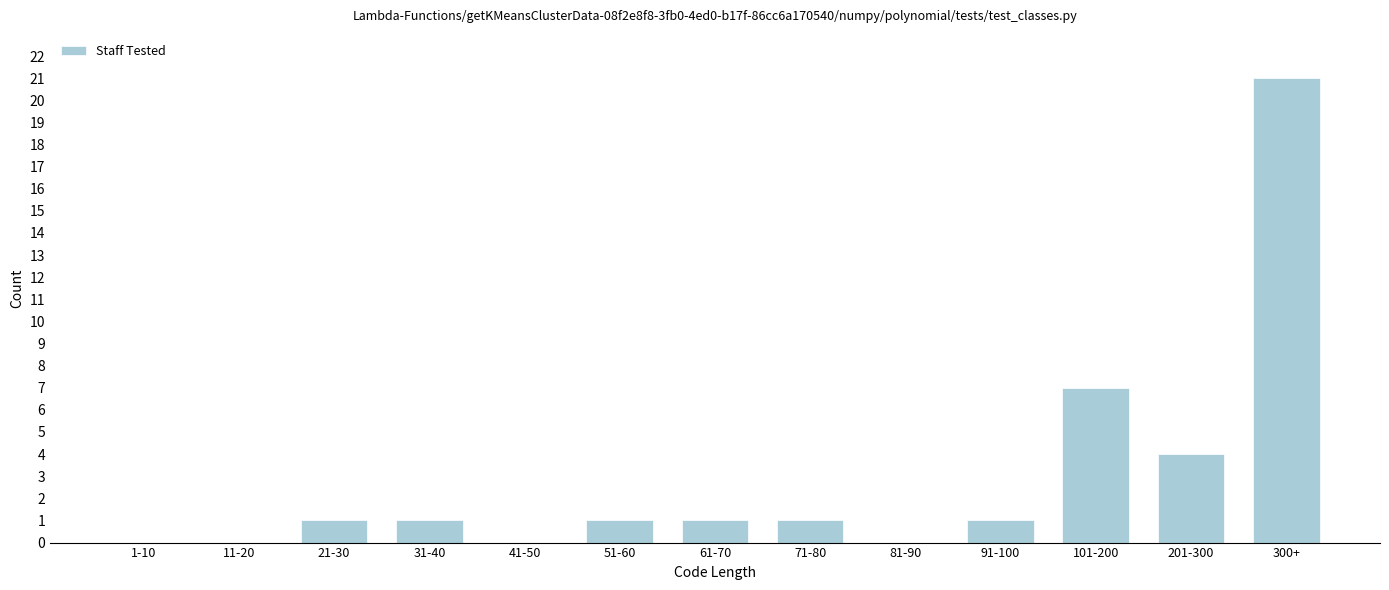

Reading right to left, extract all data points from this chart.

300+=21	201-300=4	101-200=7	91-100=1	81-90=0	71-80=1	61-70=1	51-60=1	41-50=0	31-40=1	21-30=1	11-20=0	1-10=0